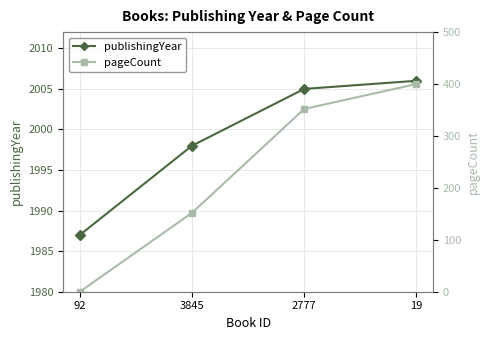

True or false: publishingYear and pageCount intersect in this chart.

False